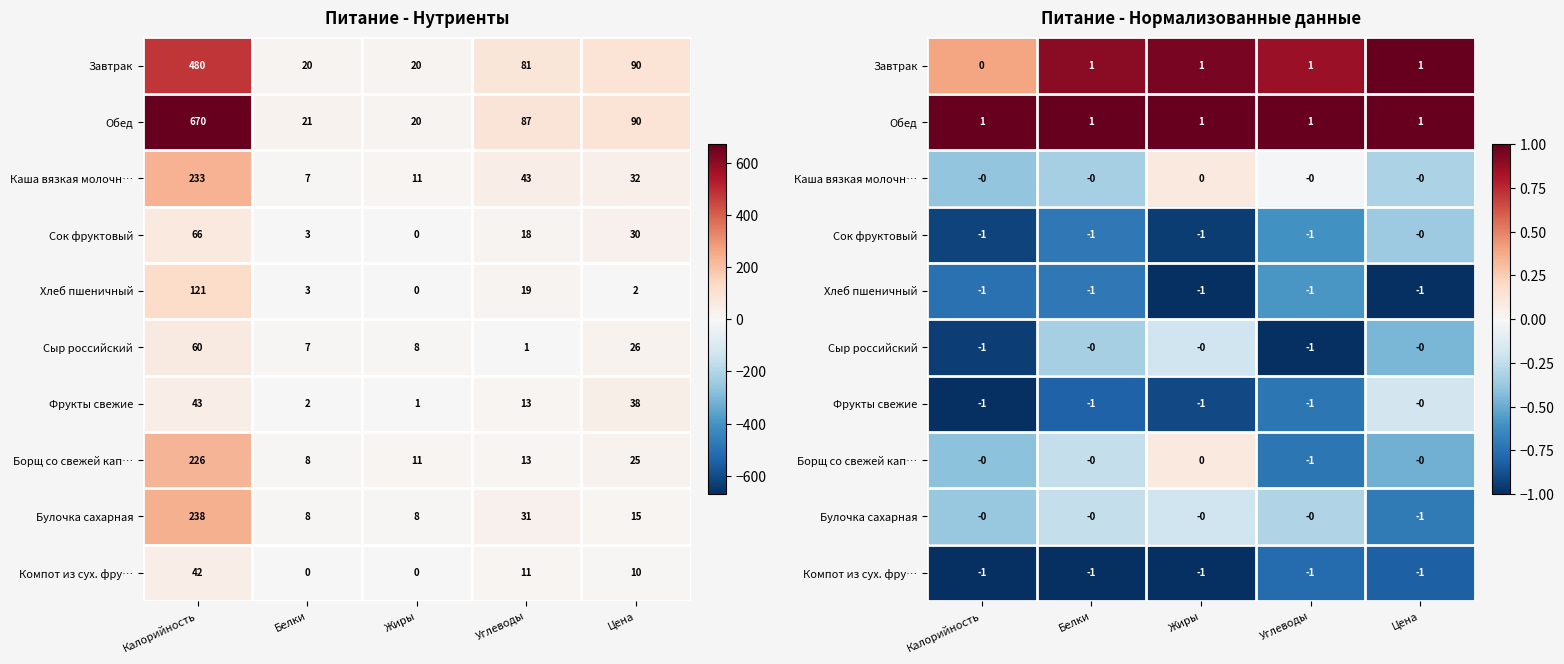

At which label is Каша вязкая молочн… closest to 0?

Углеводы